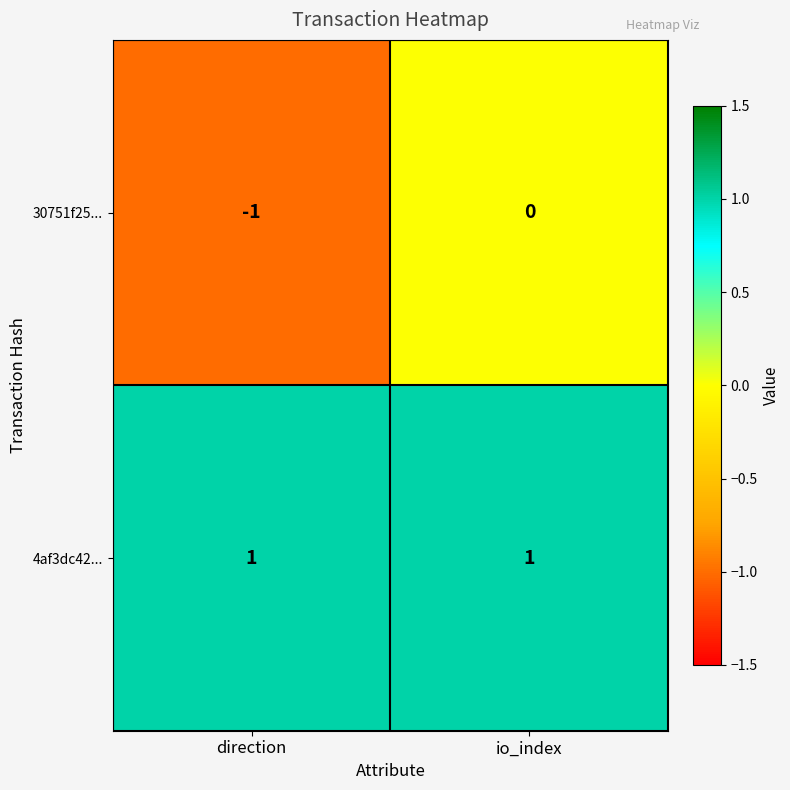

At how many categories does at least one series exceed 0?

2